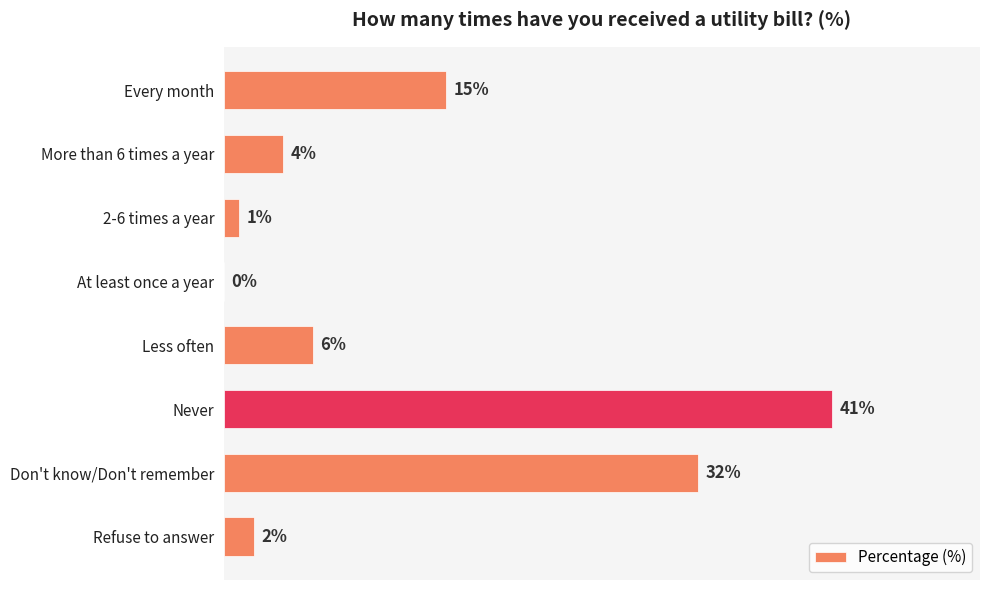

Which has a higher value, Less often or Refuse to answer?

Less often